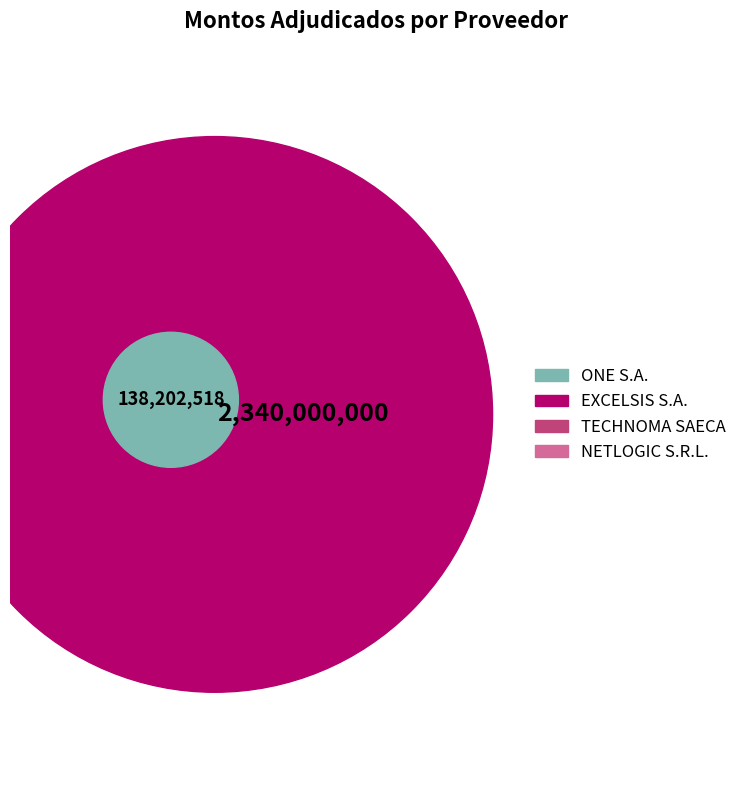

To the nearest percent, what is the difference between the EXCELSIS S.A. and ONE S.A. slice percentages?

47%